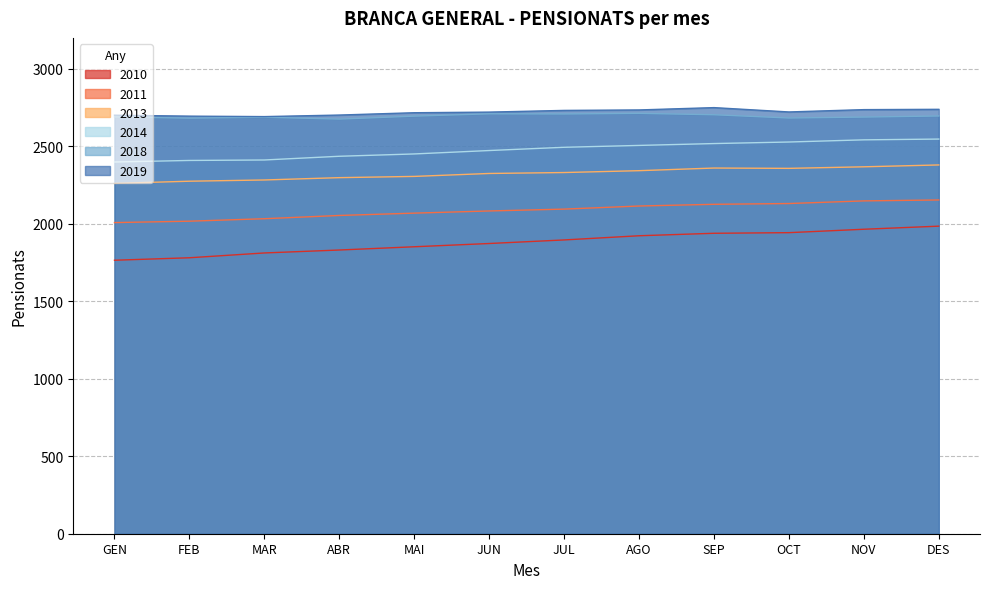

Rank the series by their maximum value, from highest to lowest.

2019, 2018, 2014, 2013, 2011, 2010